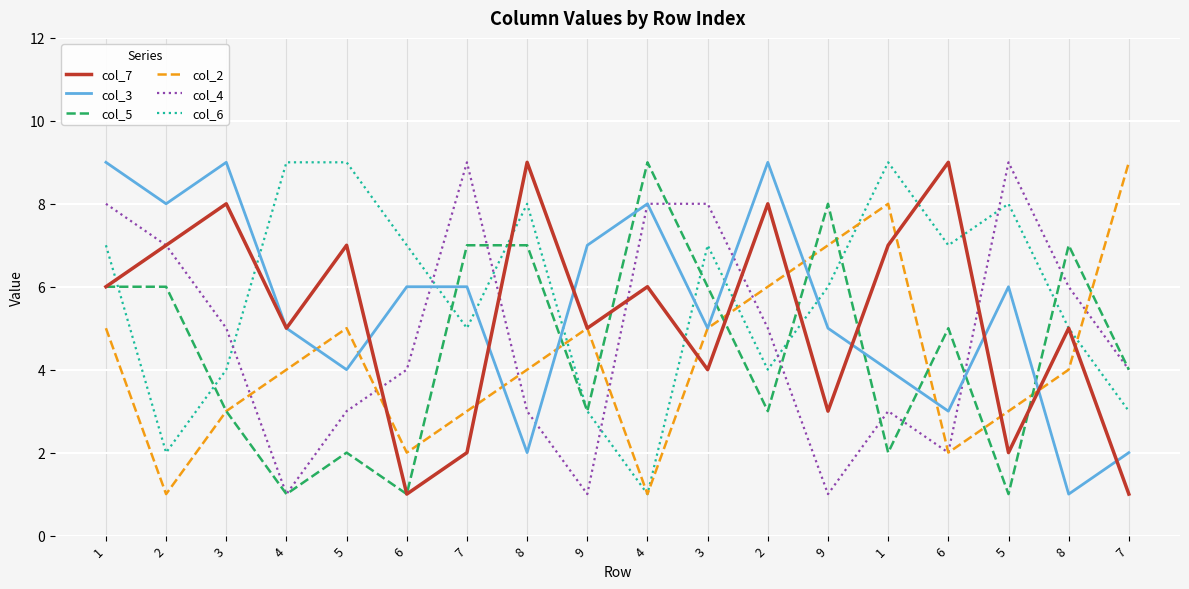

True or false: col_5 has a value of 3 at 4.

False